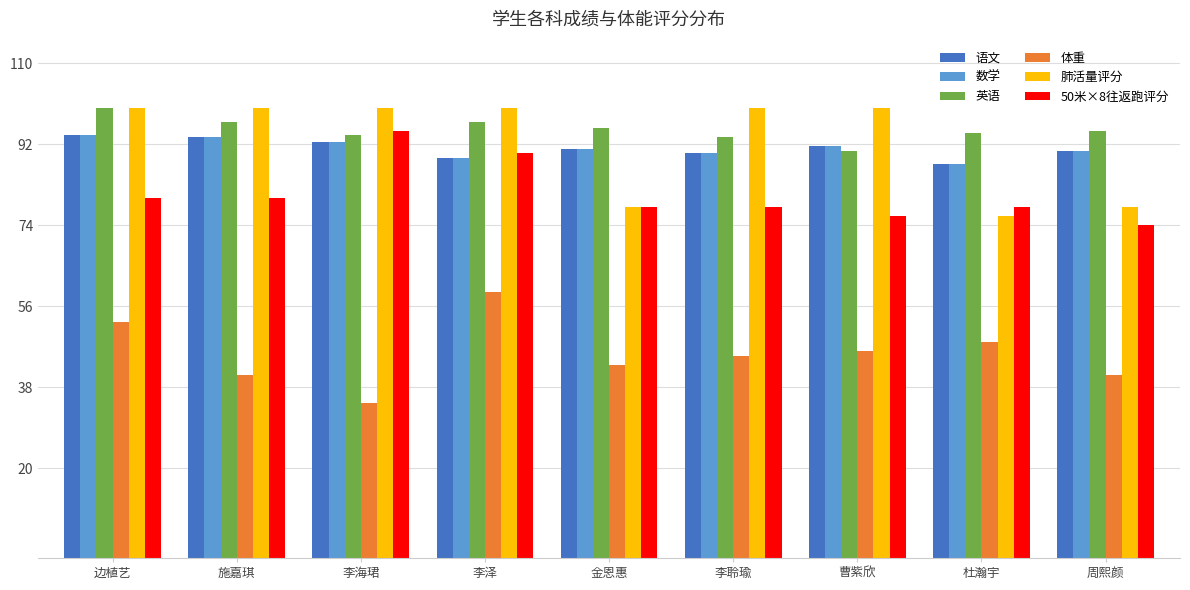

Read the 英语 value at 李聆瑜.

93.5